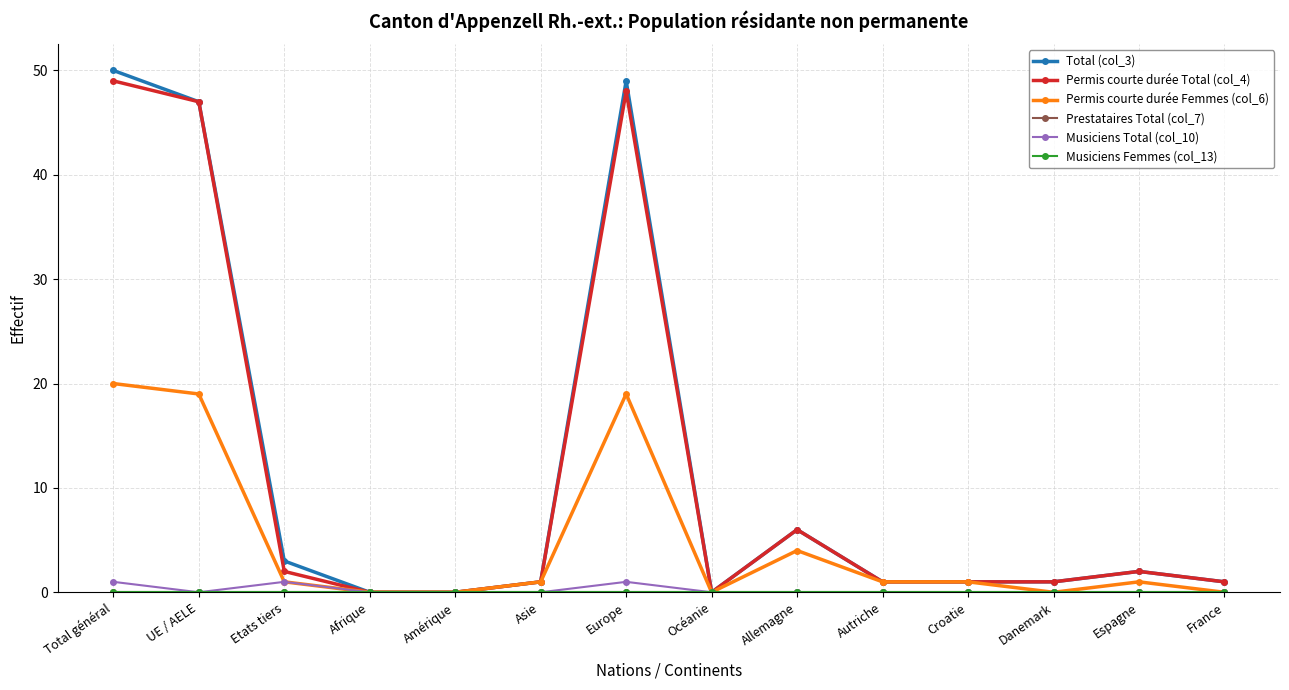

What is the label of the 7th point from the left?

Europe